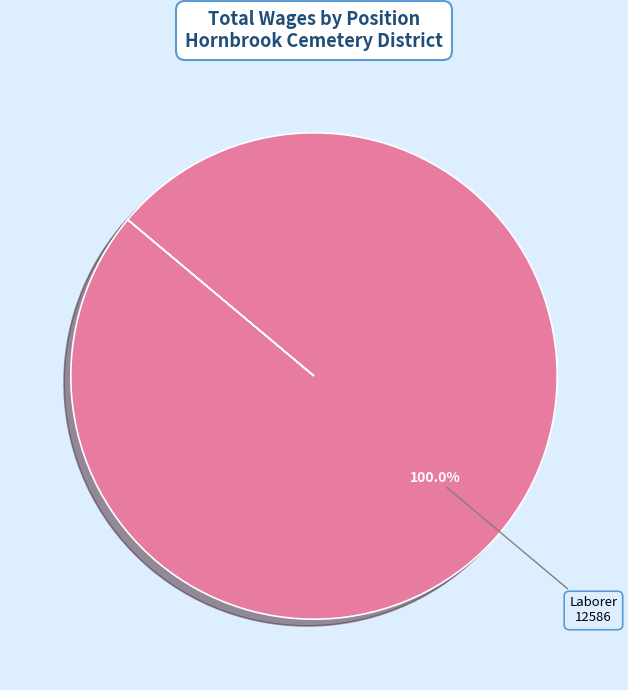

How many slices are in this pie chart?

1